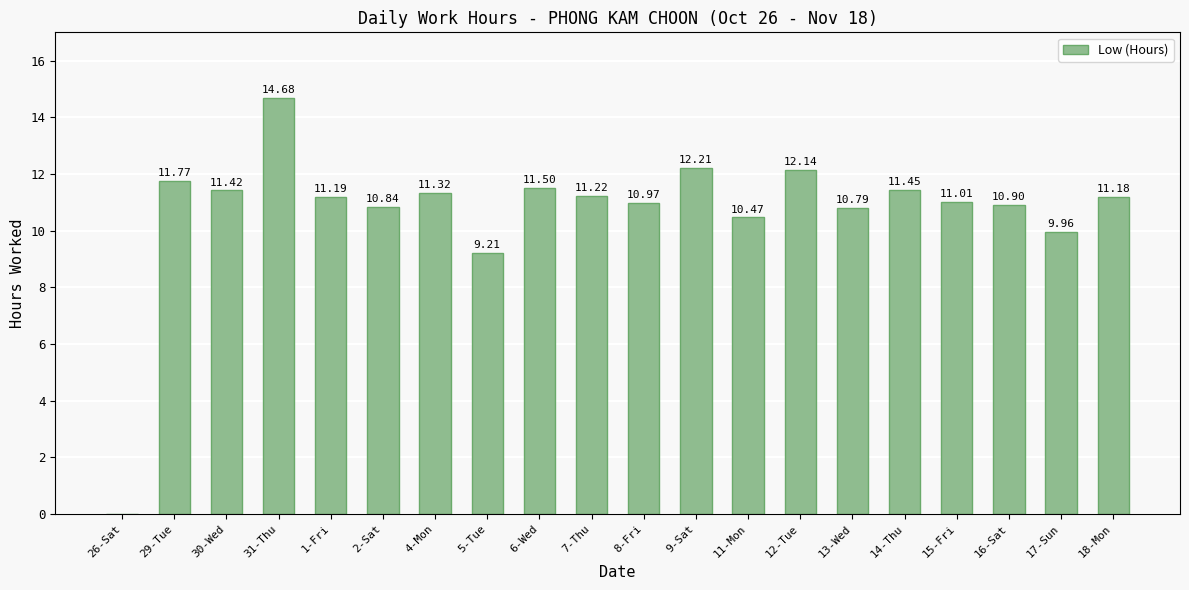

Is it true that the value at 29-Tue is 18.2?

False